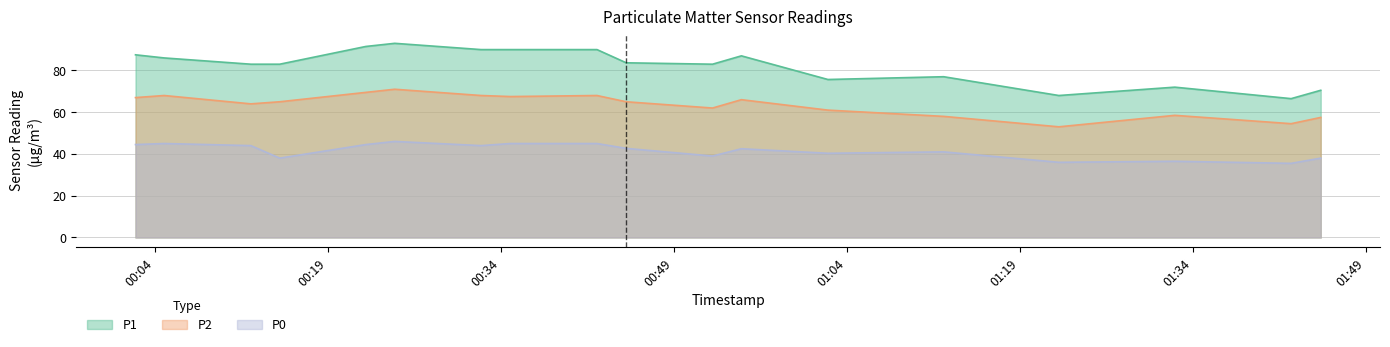

True or false: P1 has a value of 75.7 at 2023-12-28T01:02:22.

True